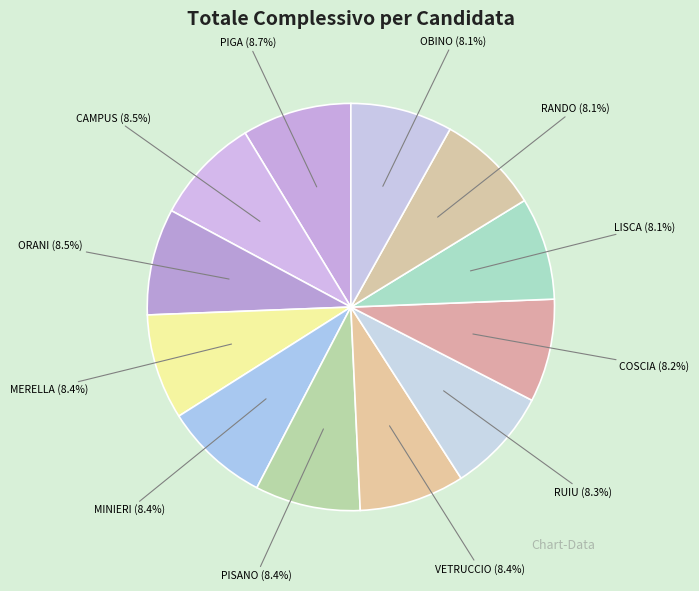

What is the largest slice in the pie chart?

PIGA Graziella